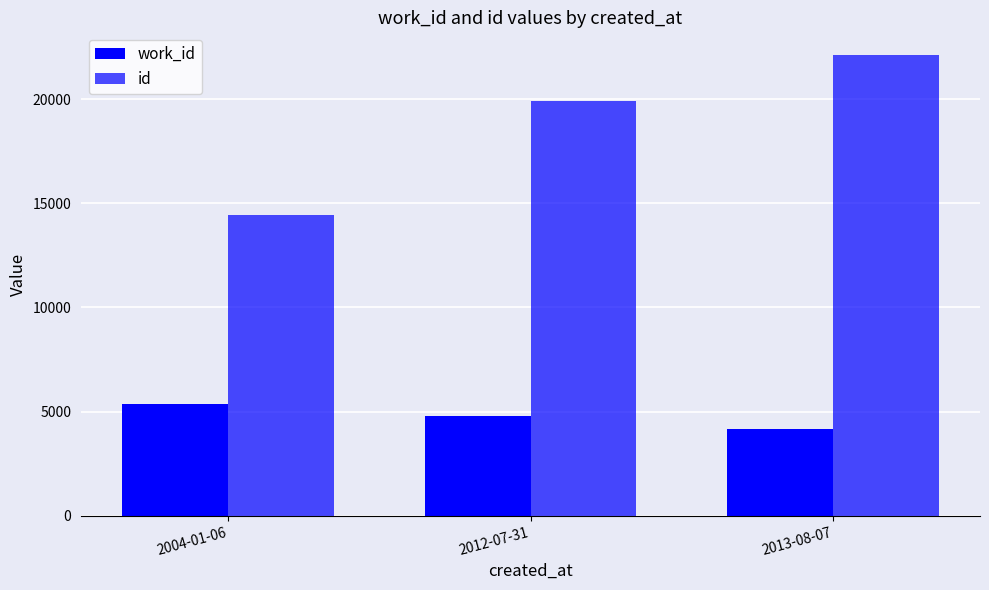

How many series are shown in this chart?

2